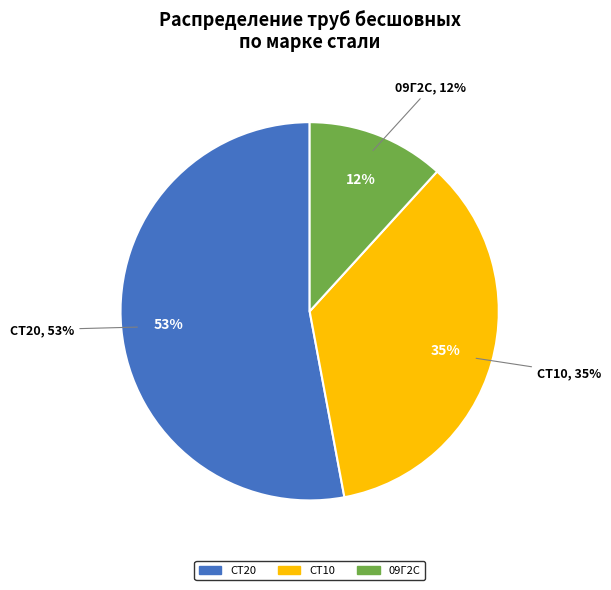

Which category has the biggest portion of the pie?

Ст20